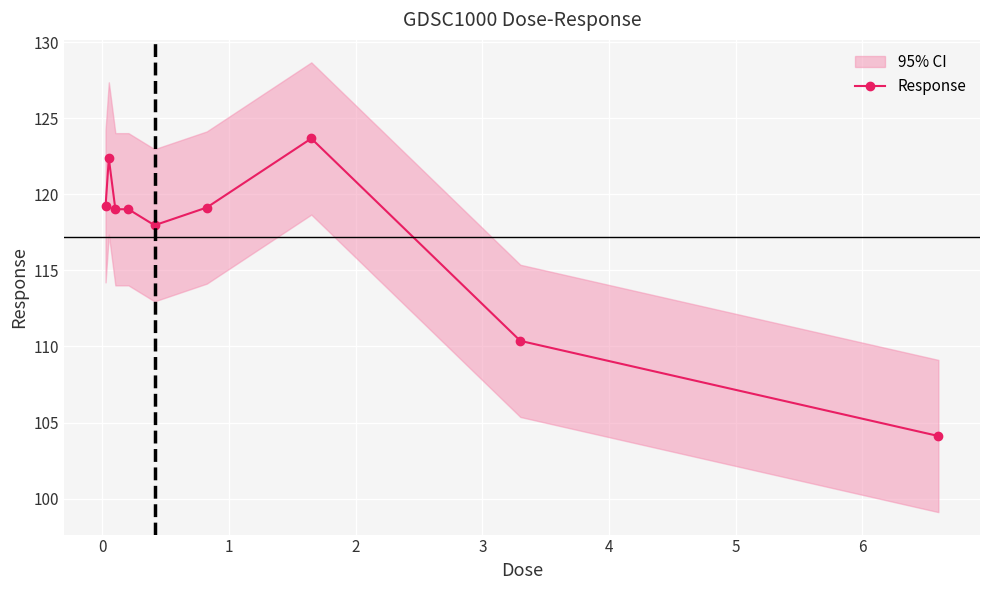

What is the value of the Response point at the 7th from the left?

123.7